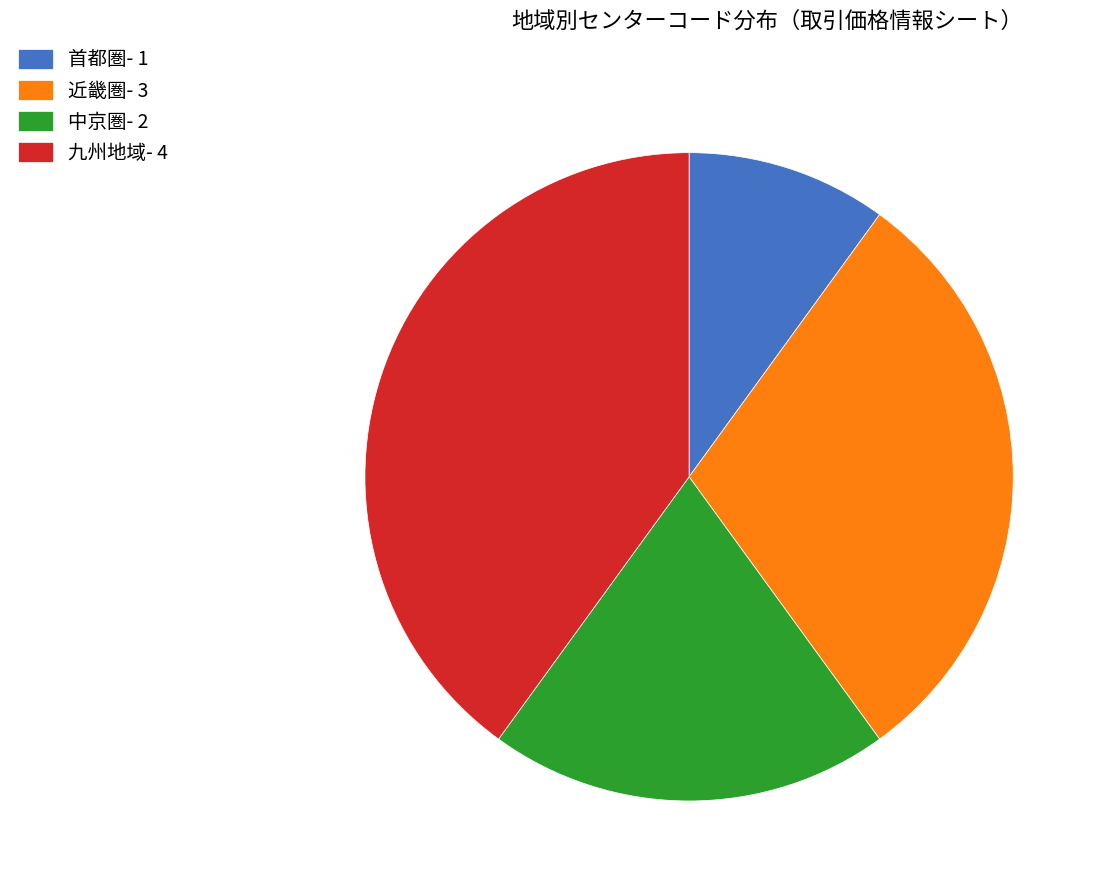

Which slice is the smallest?

首都圏- 1